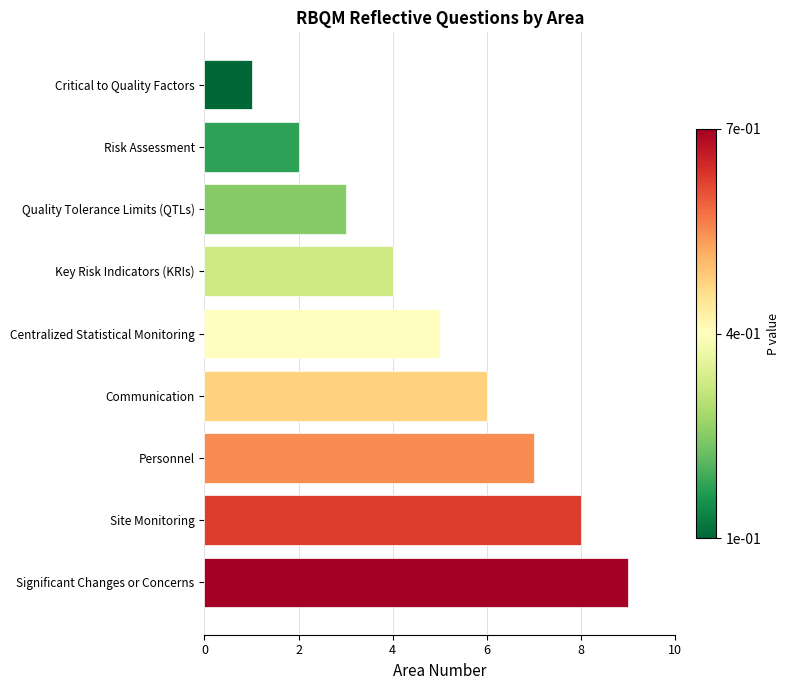

Reading top to bottom, list all the values displayed in this chart.

1	2	3	4	5	6	7	8	9